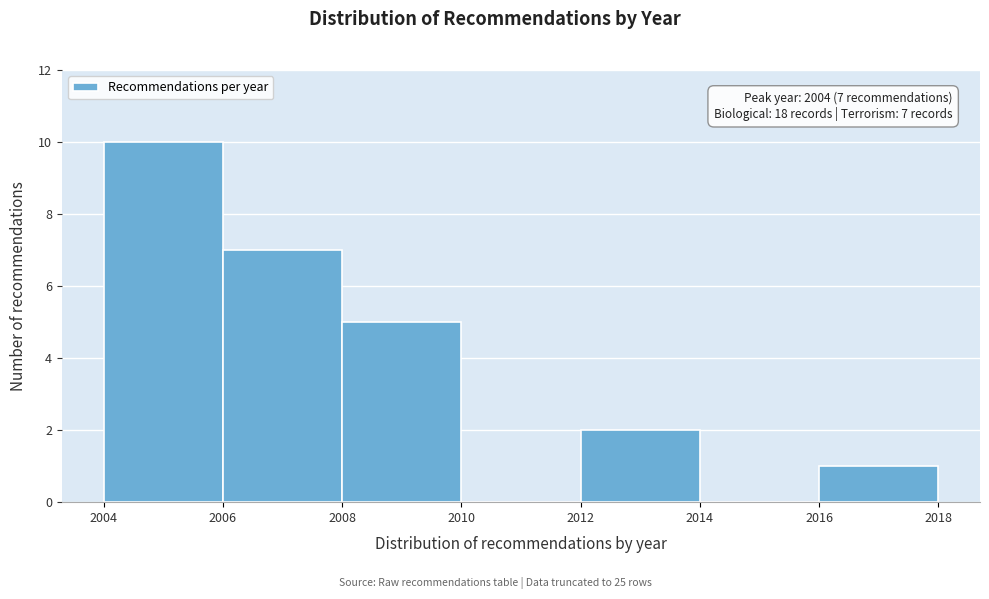

Over which range of the x-axis is the bar tallest?

2004 to 2006